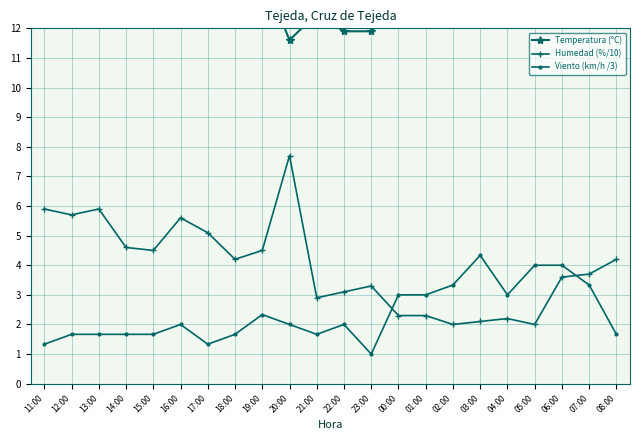

In Humedad (%/10), how many points are higher than both neighbors (excluding endpoints)?

5